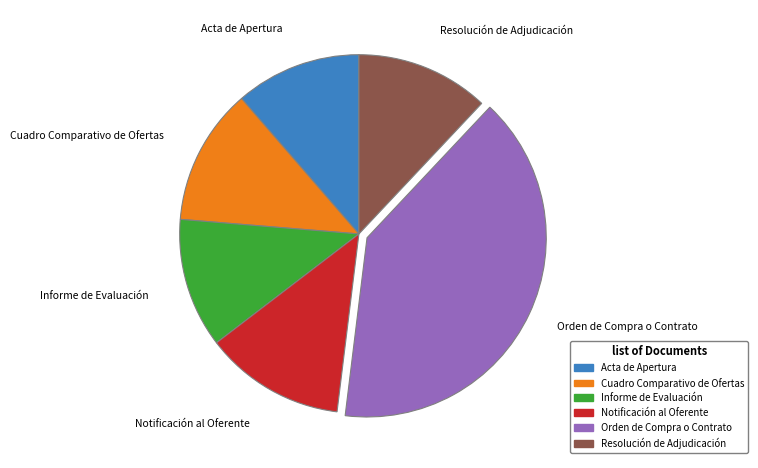

Which category has the biggest portion of the pie?

Orden de Compra o Contrato